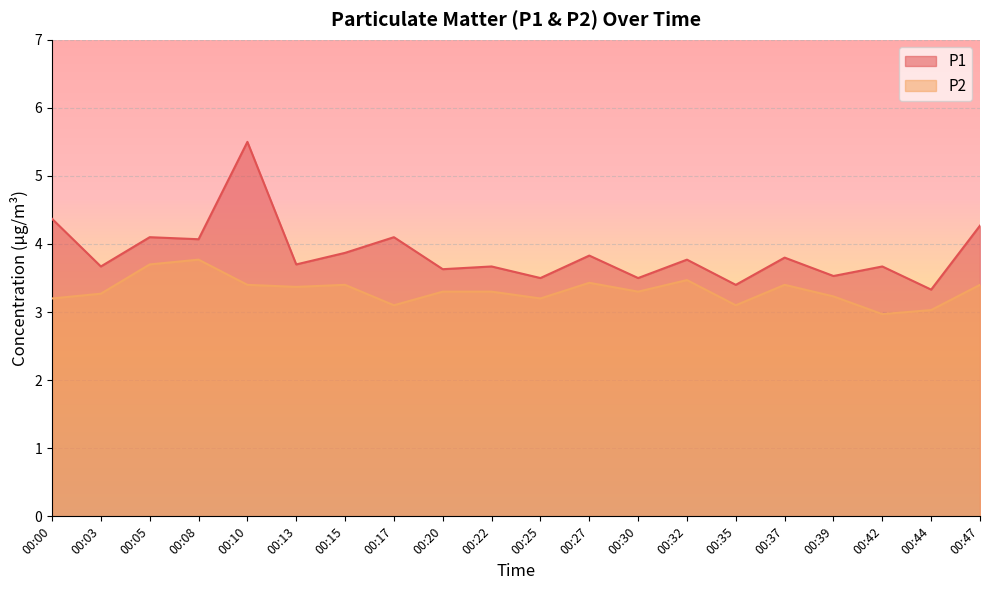

List the labels in order of P1 value, smallest first.

00:44, 00:35, 00:25, 00:30, 00:39, 00:20, 00:03, 00:22, 00:42, 00:13, 00:32, 00:37, 00:27, 00:15, 00:08, 00:05, 00:17, 00:47, 00:00, 00:10